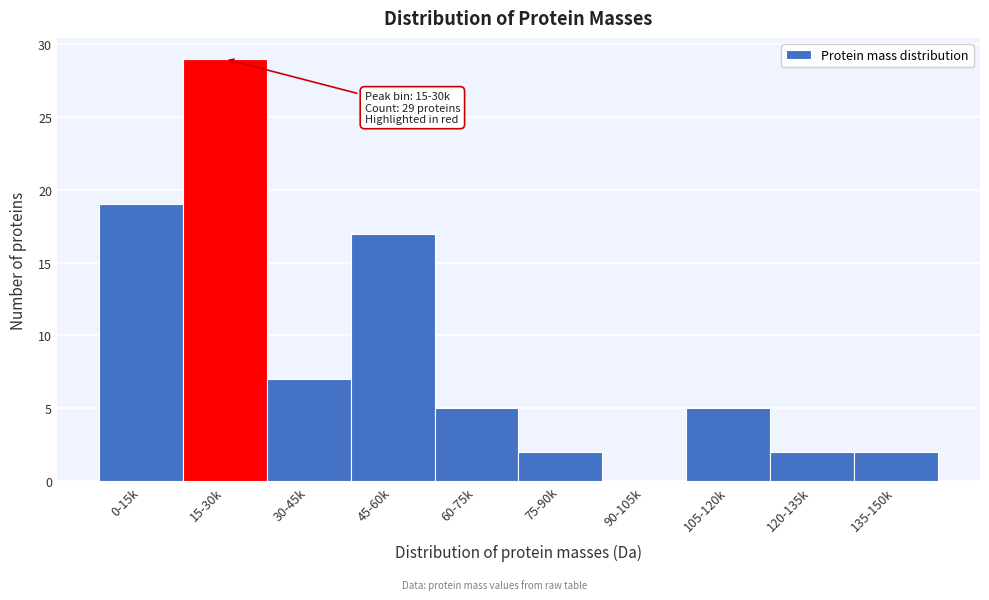

Reading left to right, list all the values displayed in this chart.

0-15k=19	15-30k=29	30-45k=7	45-60k=17	60-75k=5	75-90k=2	90-105k=0	105-120k=5	120-135k=2	135-150k=2